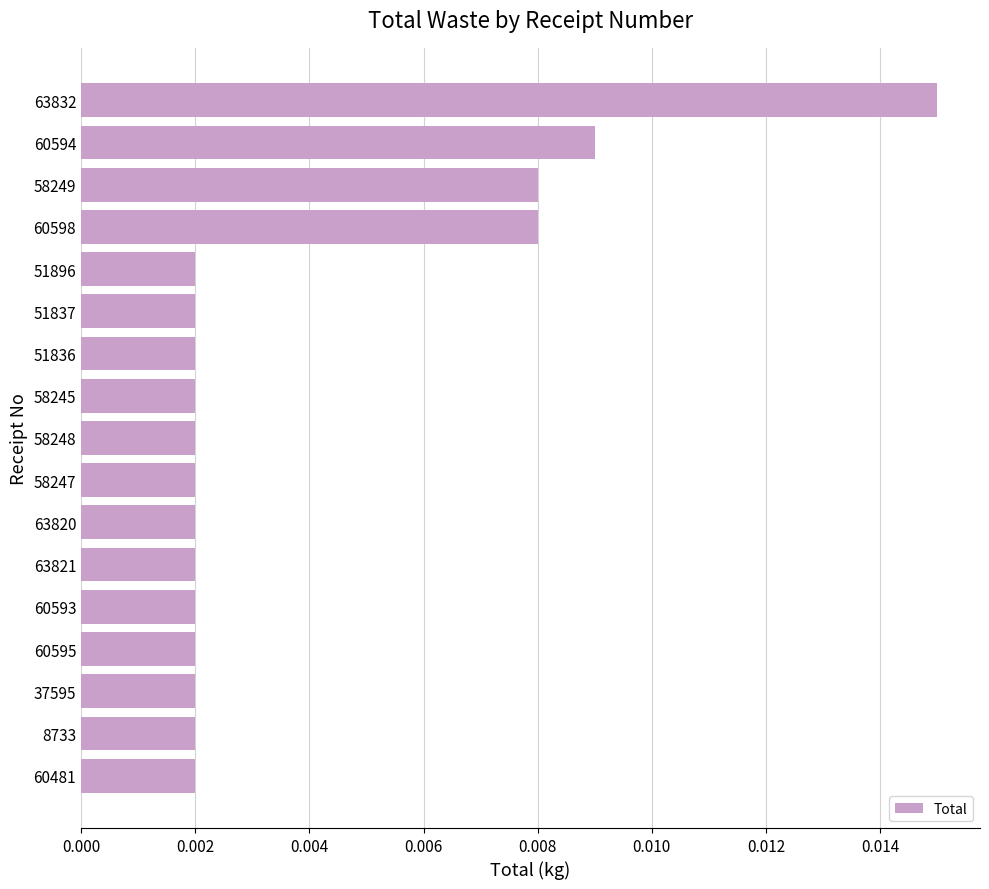

Between 58247 and 60598, which is larger?

60598